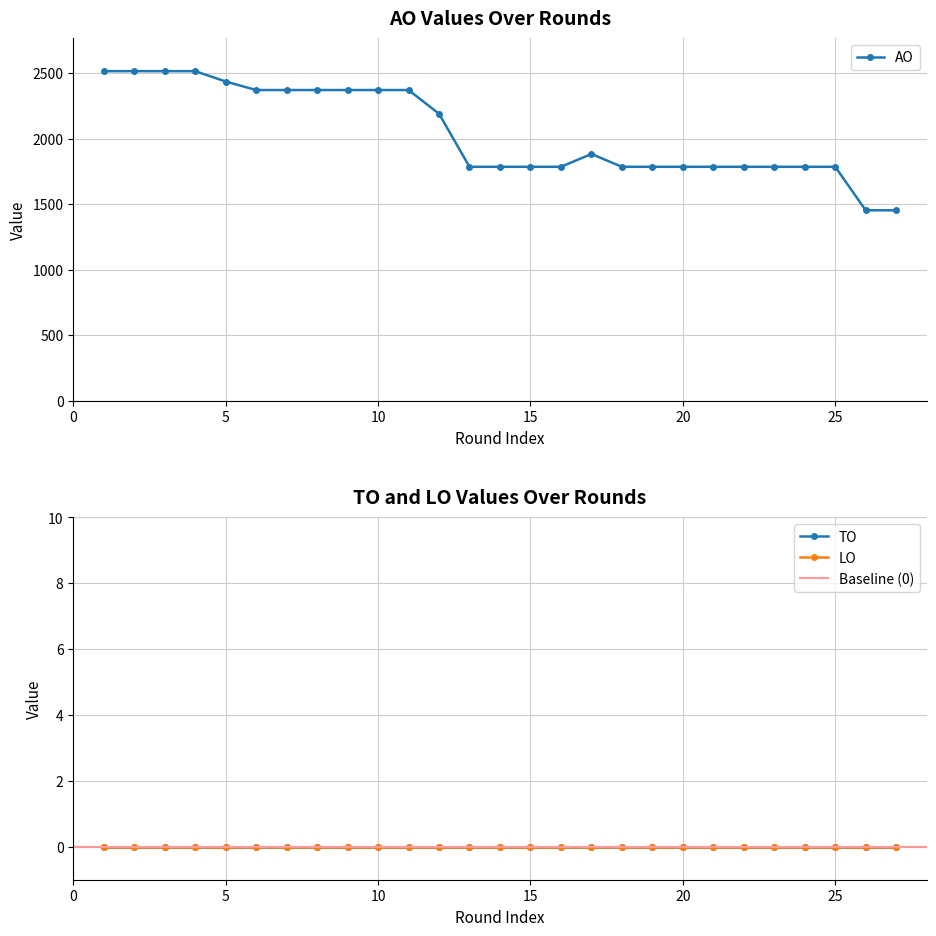

True or false: AO and TO cross at least once.

False